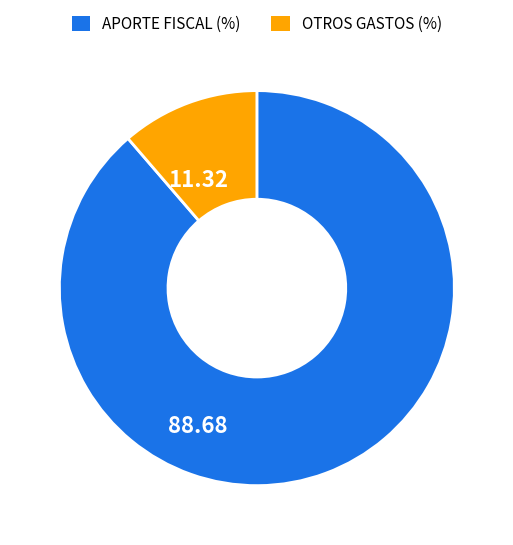

Is there any slice that represents more than half of the pie?

Yes